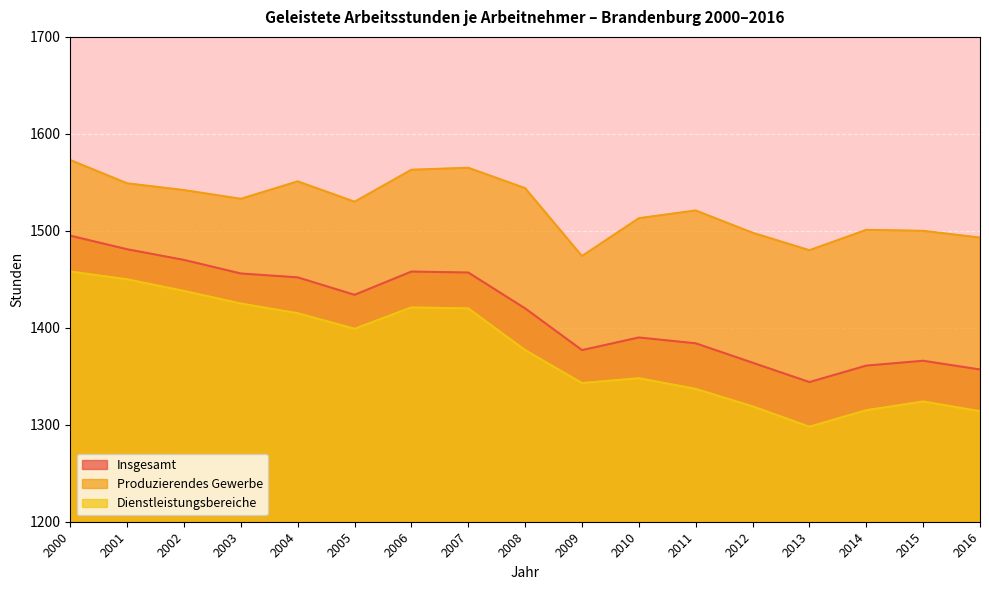

True or false: Produzierendes Gewerbe and Insgesamt cross at least once.

False